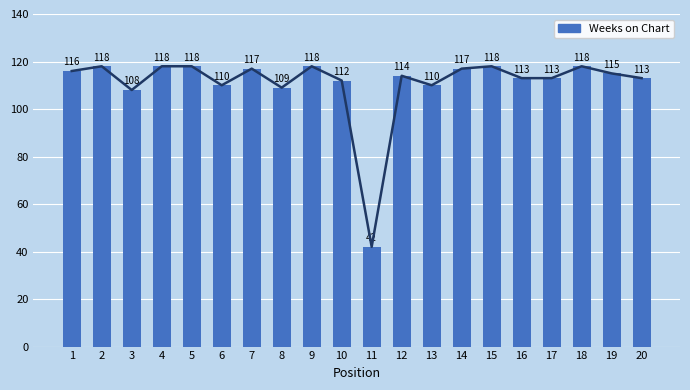

What is the sum of the values at 8 and 18?

227